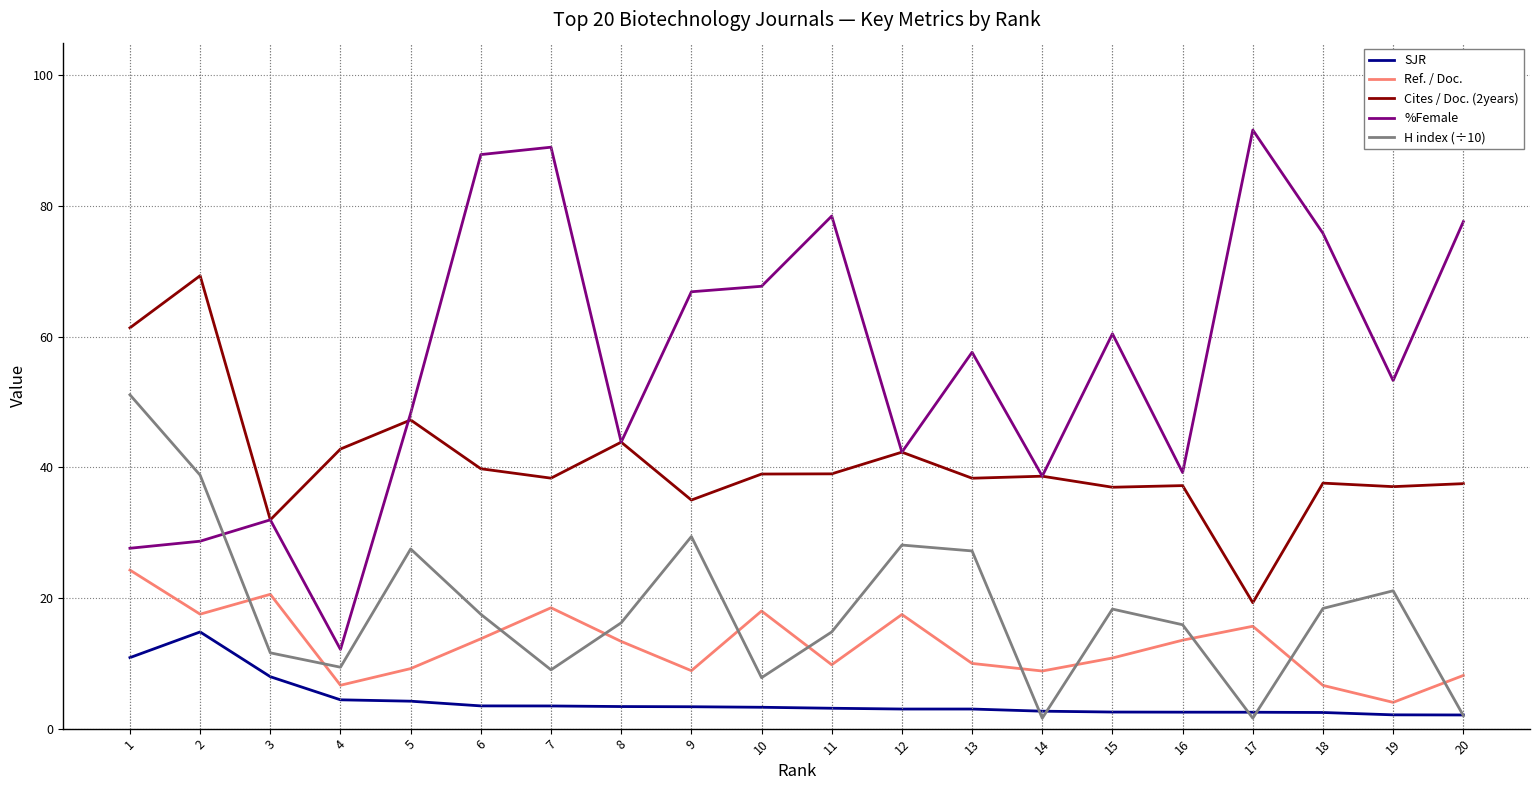

The value of Cites / Doc. (2years) at 14 is 38.6. True or false?

True